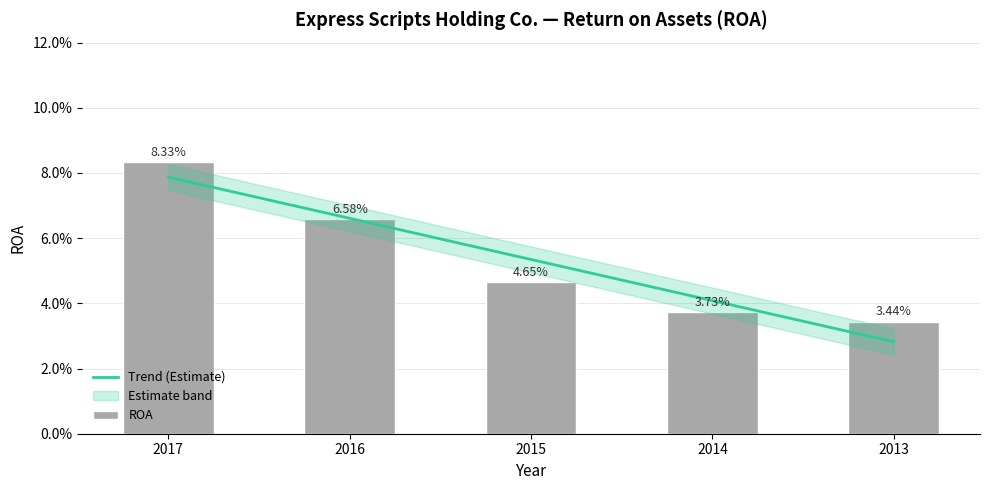

How many bars are there in total?

5